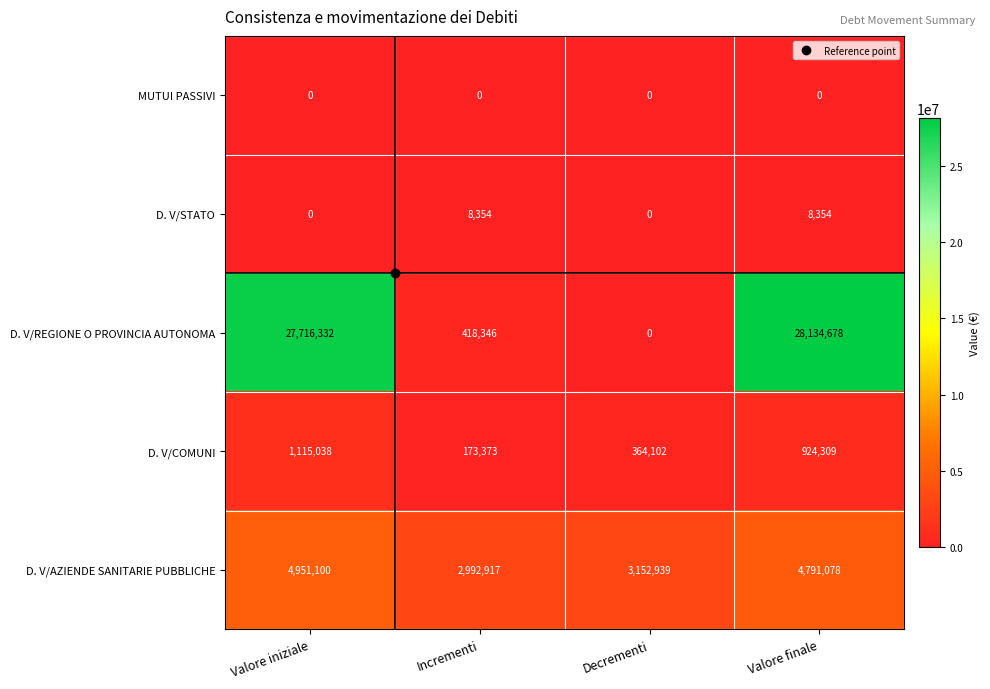

Which series changed the most between Decrementi and Valore finale?

D. V/REGIONE O PROVINCIA AUTONOMA